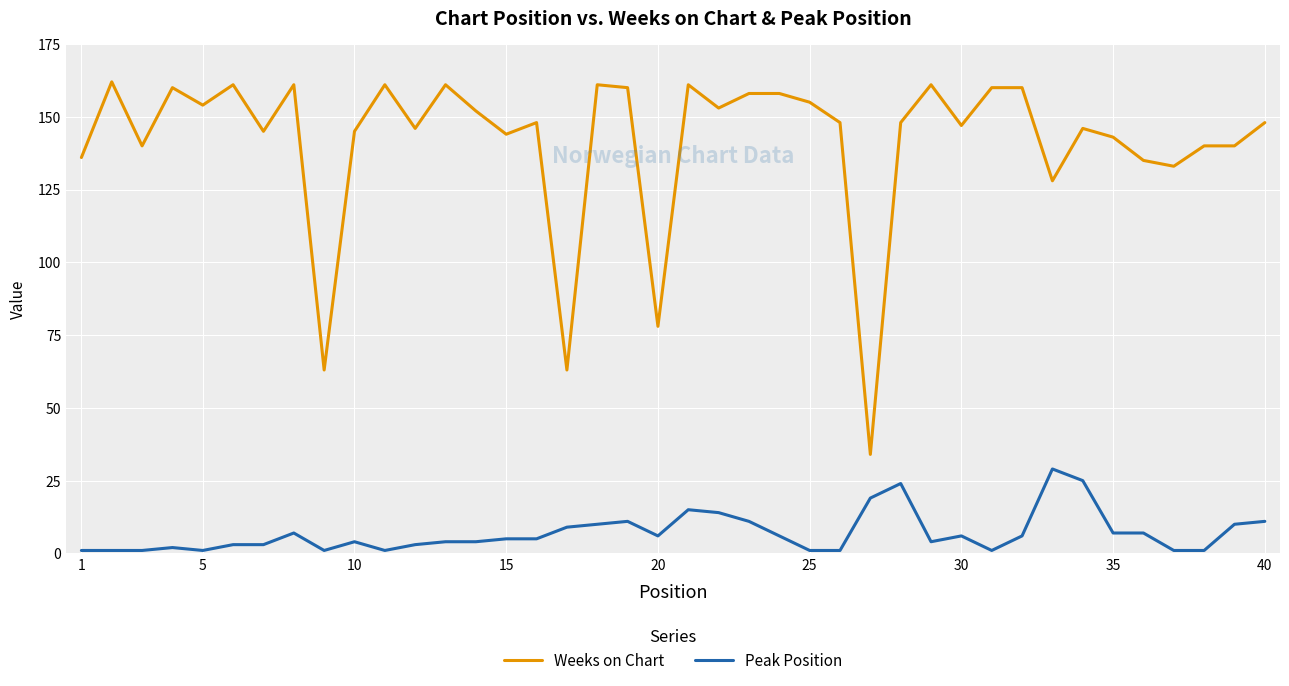

Which series has the largest total across all categories?

Weeks on Chart